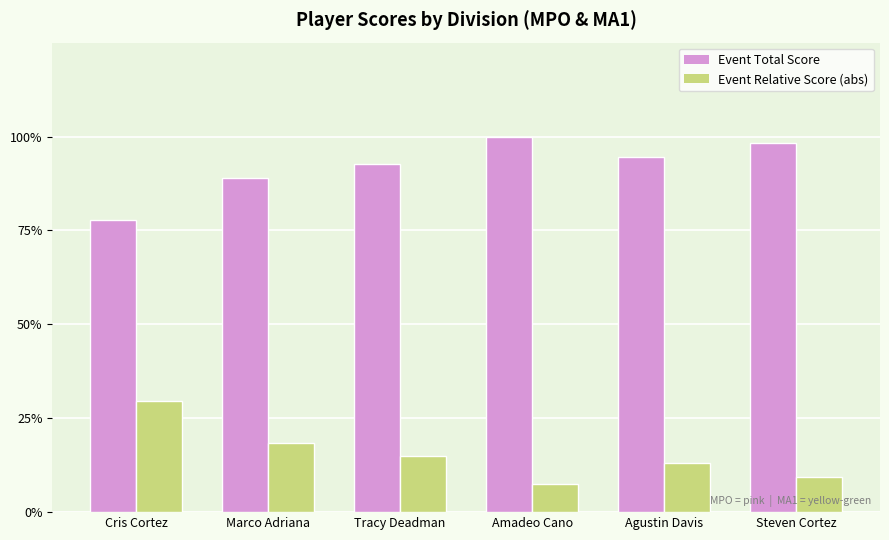

List the series in order of their peak value, lowest first.

Event Relative Score (abs), Event Total Score